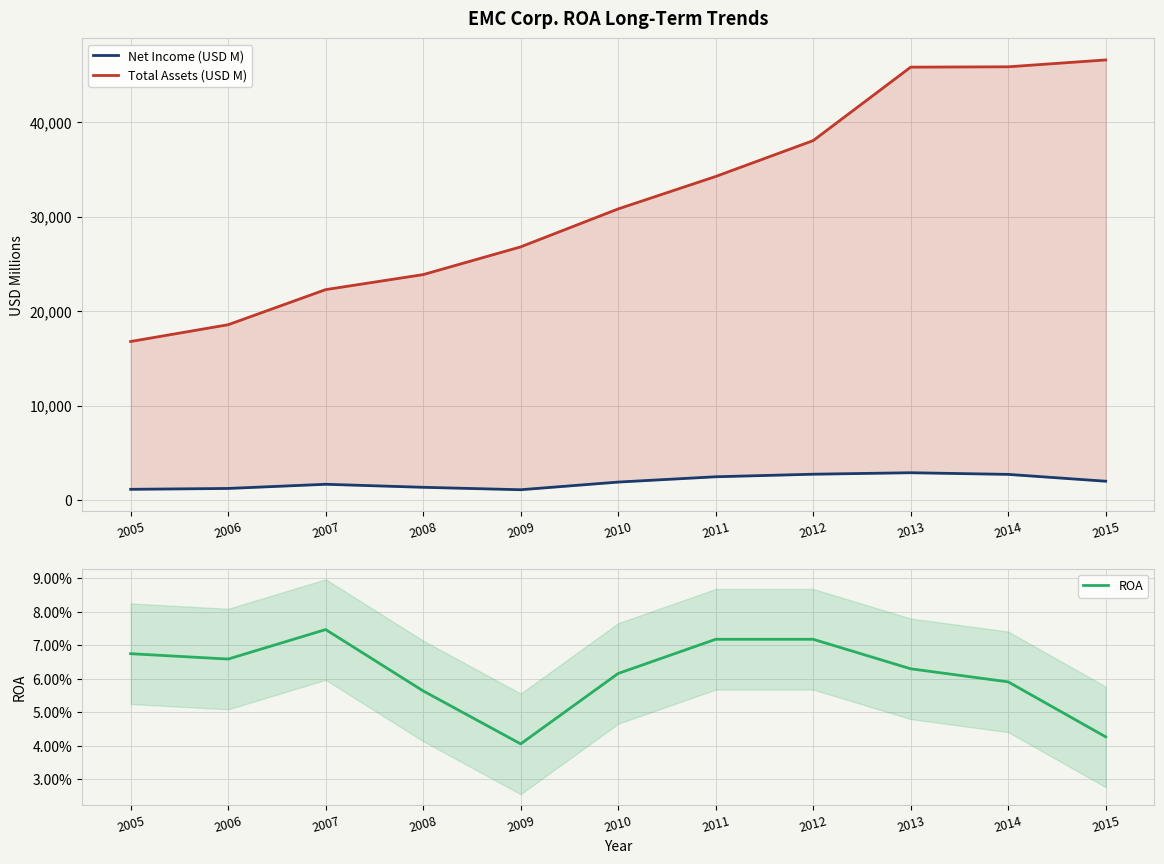

Is the value of Net Income (USD M) at 2015 greater than the value of ROA at 2014?

Yes